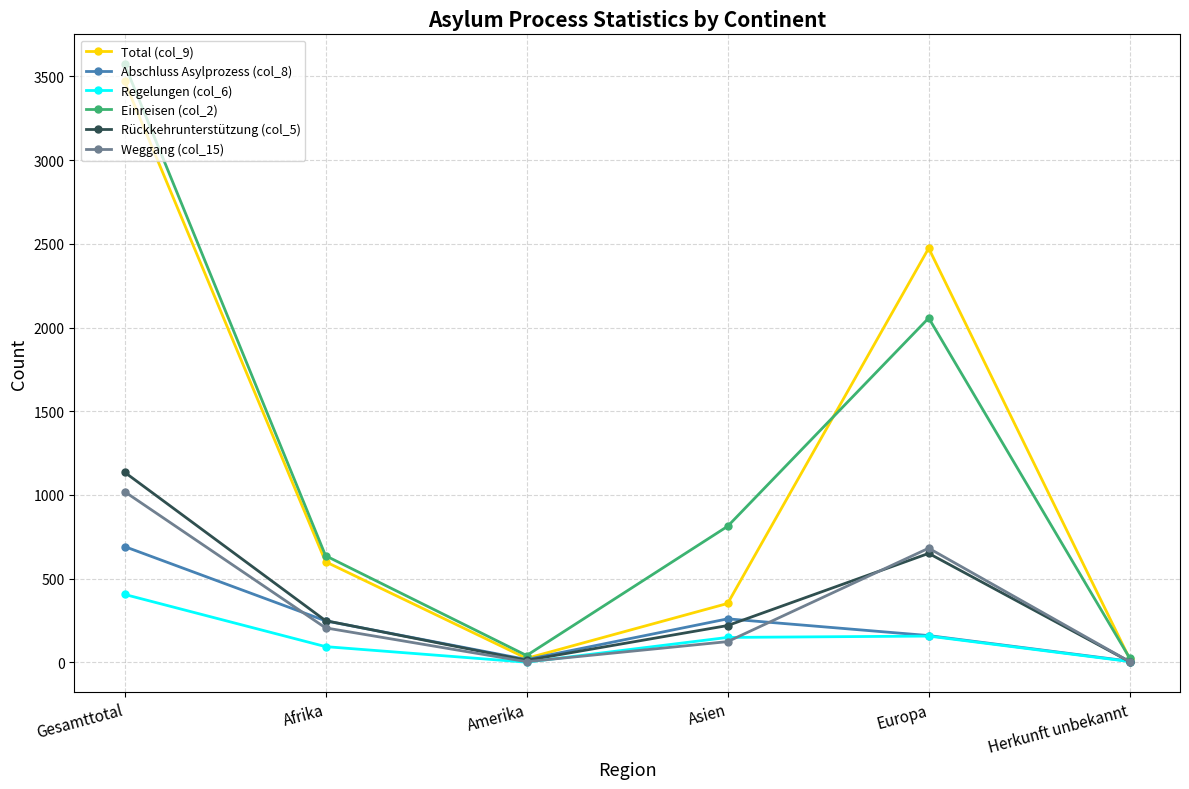

Between Gesamttotal and Asien, which series saw the biggest shift?

Total (col_9)